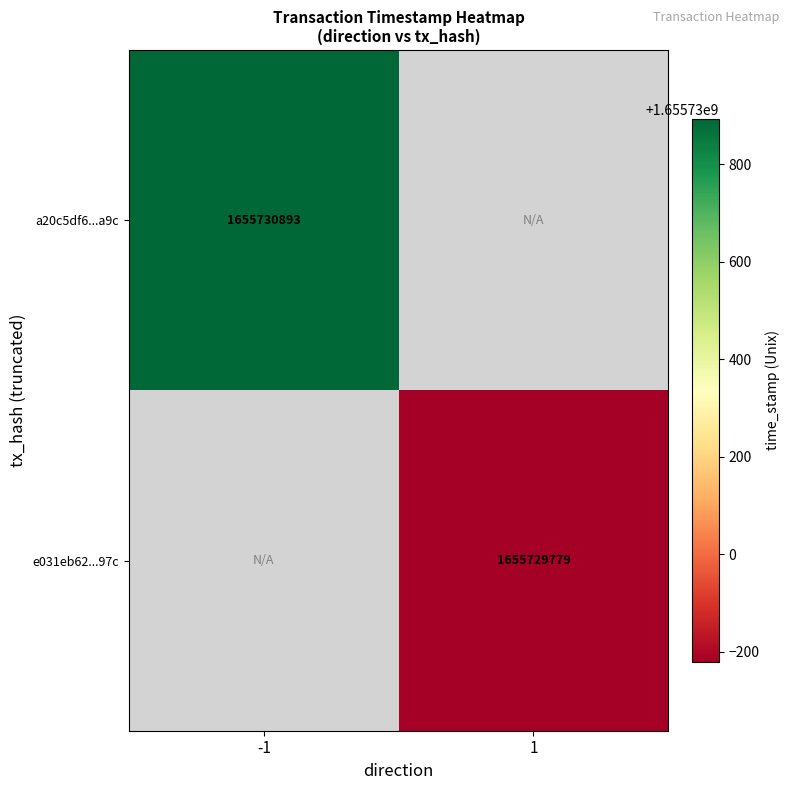

Count the number of data series in this chart.

2